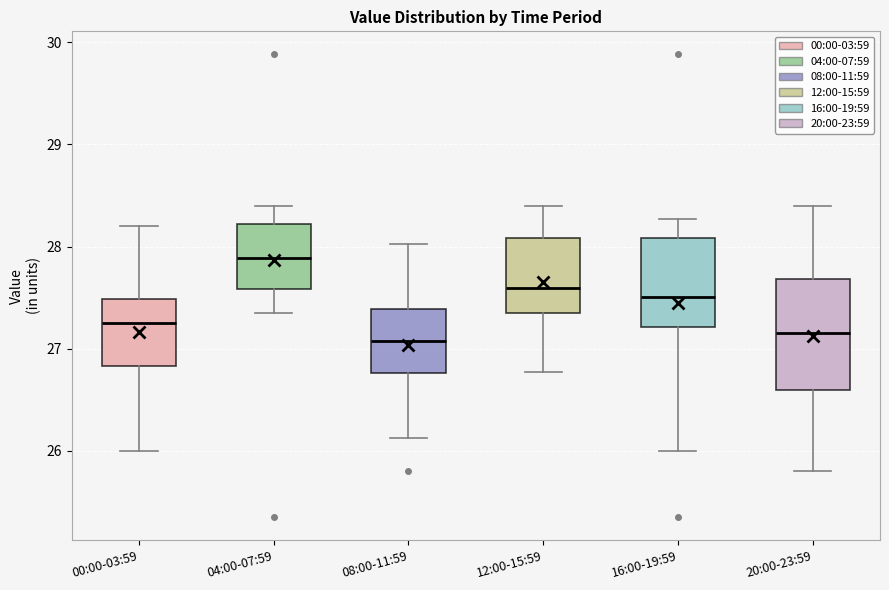

Reading left to right, read every box against the y-axis: the position of its median line, the range the box covers, and the ends of its whiskers. The values are not printed on the chart, so give them approximately, as read against the axis.

00:00-03:59: median 27.3, box 26.8 to 27.5, whiskers 26.0 to 28.2
04:00-07:59: median 27.9, box 27.6 to 28.2, whiskers 27.4 to 28.4
08:00-11:59: median 27.1, box 26.8 to 27.4, whiskers 26.1 to 28.0
12:00-15:59: median 27.6, box 27.3 to 28.1, whiskers 26.8 to 28.4
16:00-19:59: median 27.5, box 27.2 to 28.1, whiskers 26.0 to 28.3
20:00-23:59: median 27.2, box 26.6 to 27.7, whiskers 25.8 to 28.4